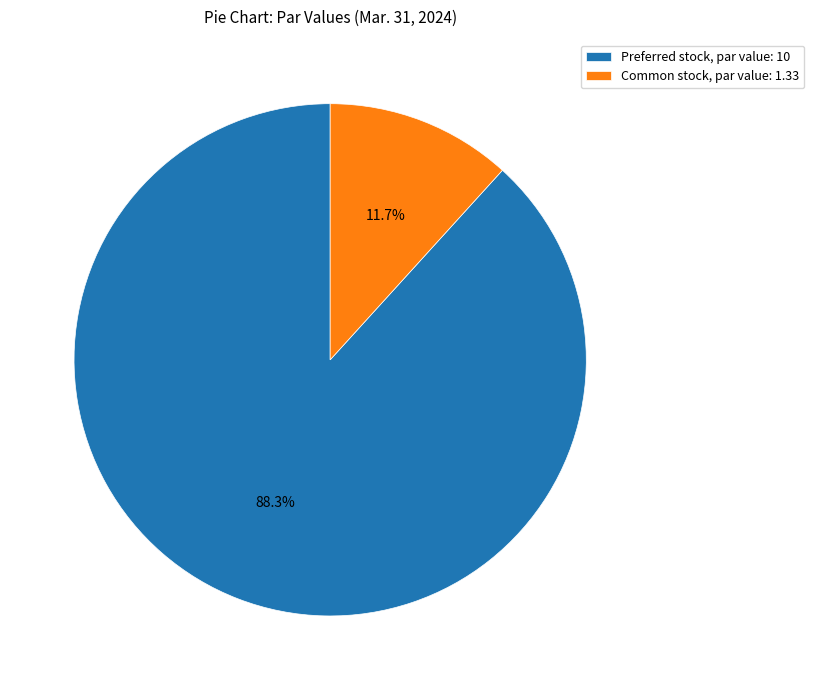

Rank the categories by value from lowest to highest.

Common stock, par value, Preferred stock, par value